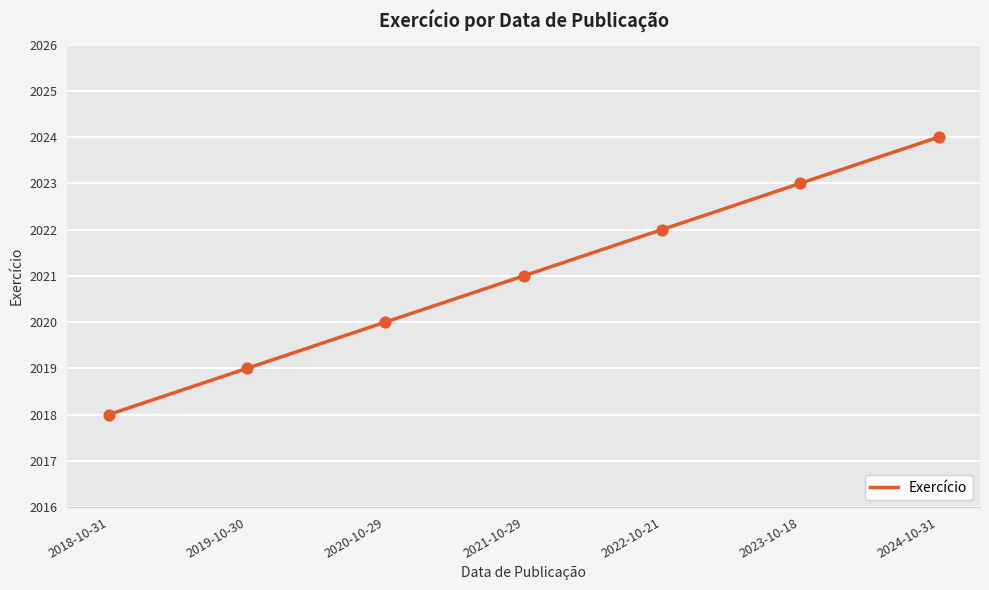

Which has a higher value, 2023-10-18 or 2021-10-29?

2023-10-18